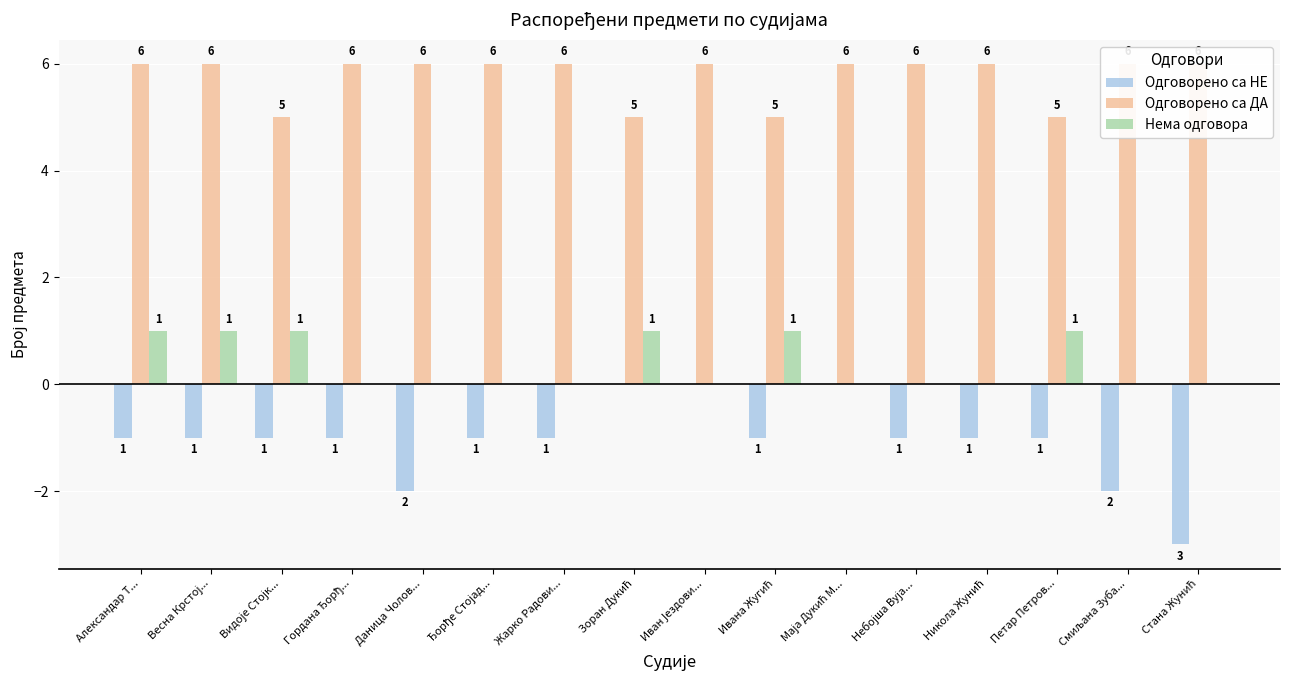

How many groups of bars are there?

16